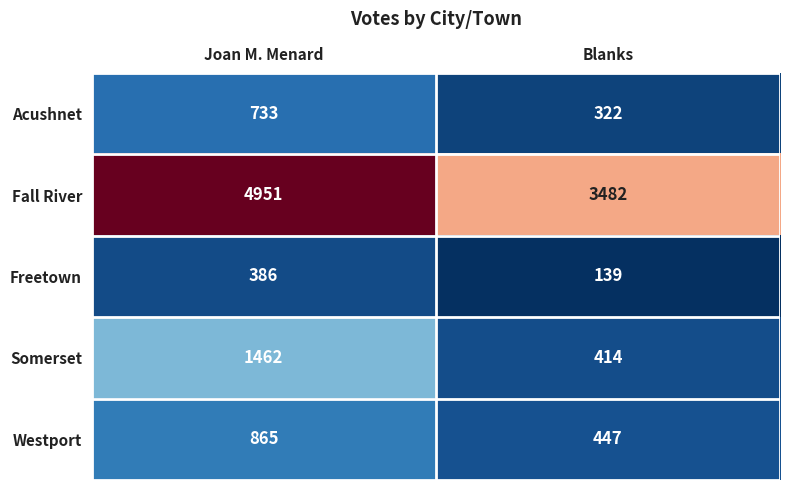

Which series has the largest total across all categories?

Fall River